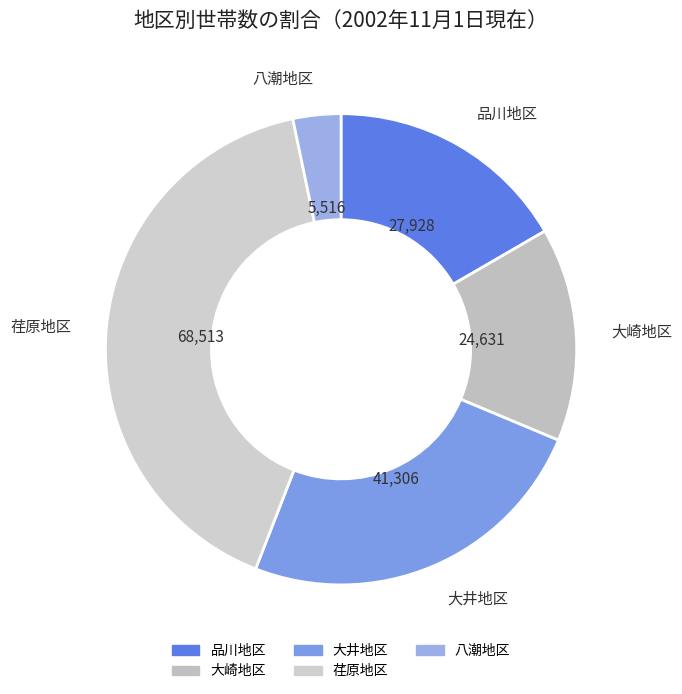

Rank the categories by value from highest to lowest.

荏原地区, 大井地区, 品川地区, 大崎地区, 八潮地区